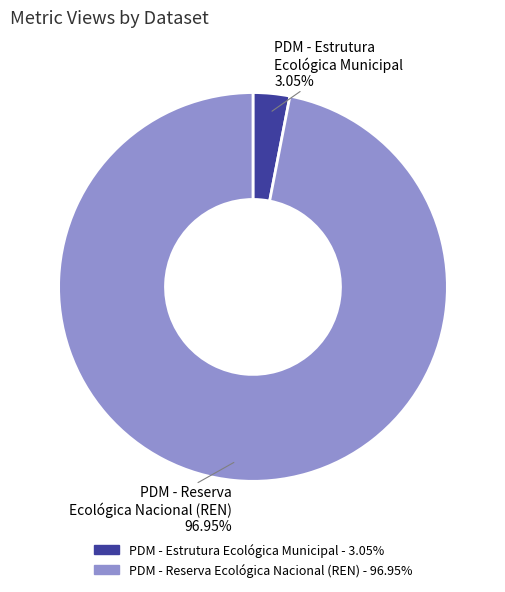

Which slice is the largest?

PDM - Reserva Ecológica Nacional (REN)